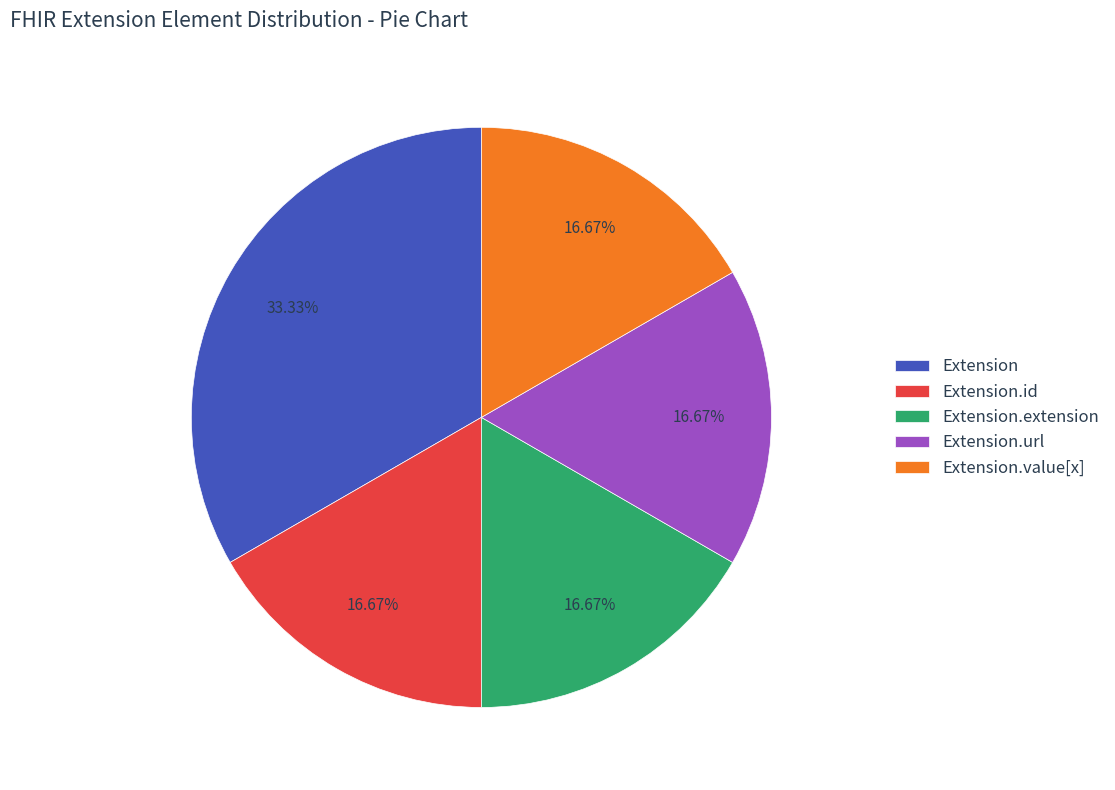

Count the number of slices in the pie.

5